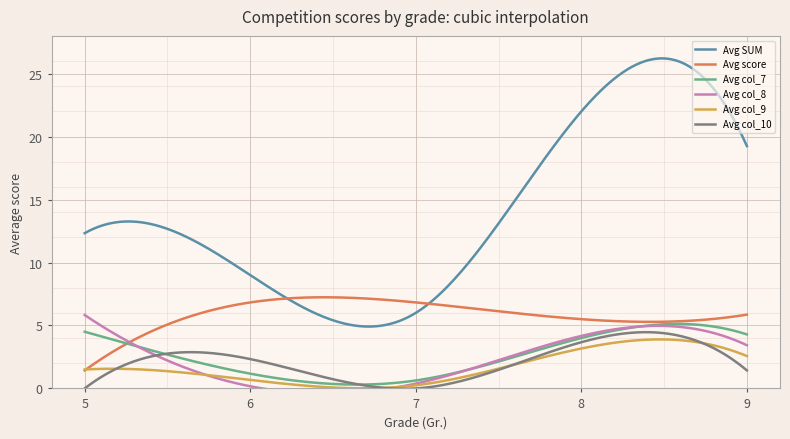

List the labels in order of Avg SUM value, largest first.

8, 9, 5, 6, 7